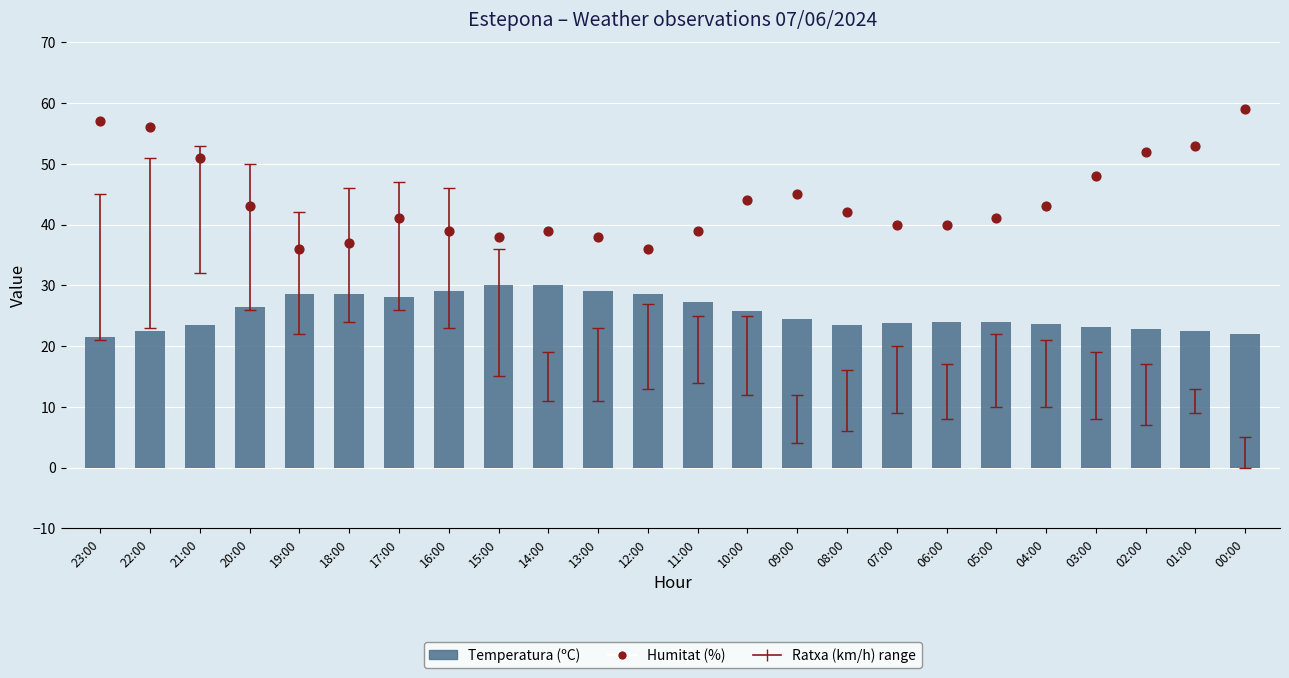

At which category is the sum across all series the highest?

00:00